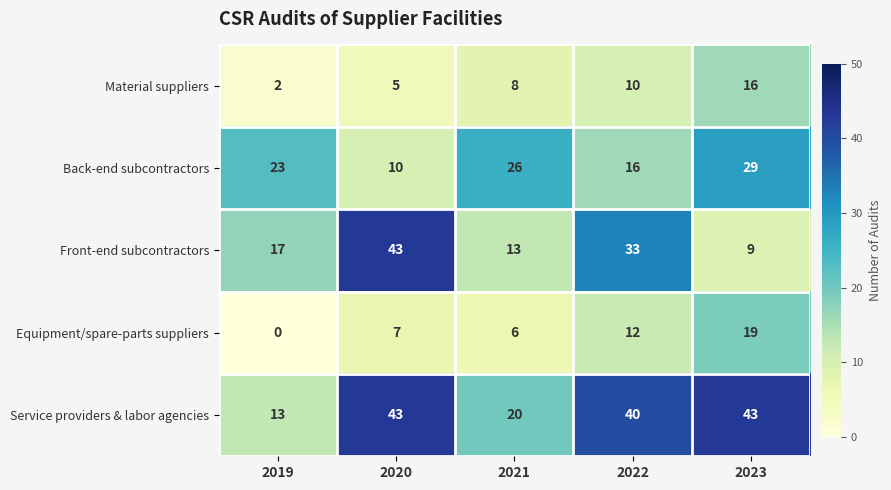

The Equipment/spare-parts suppliers series shows 3 at 2022. True or false?

False